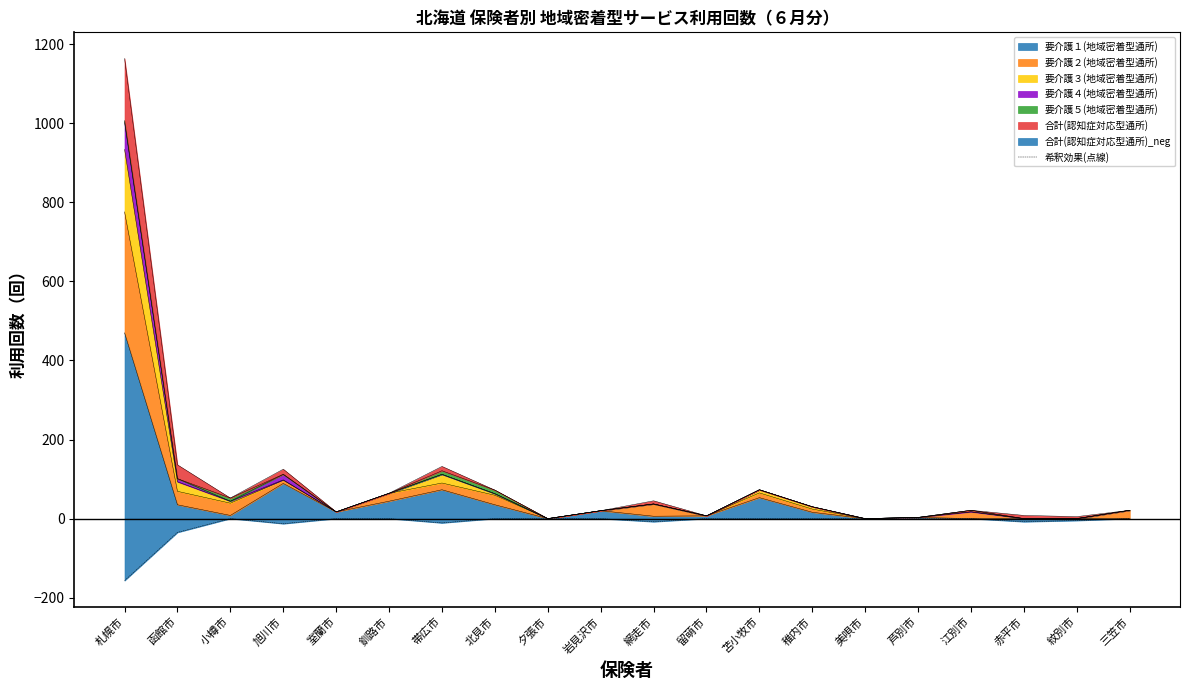

What is the label of the 16th point from the left?

芦別市